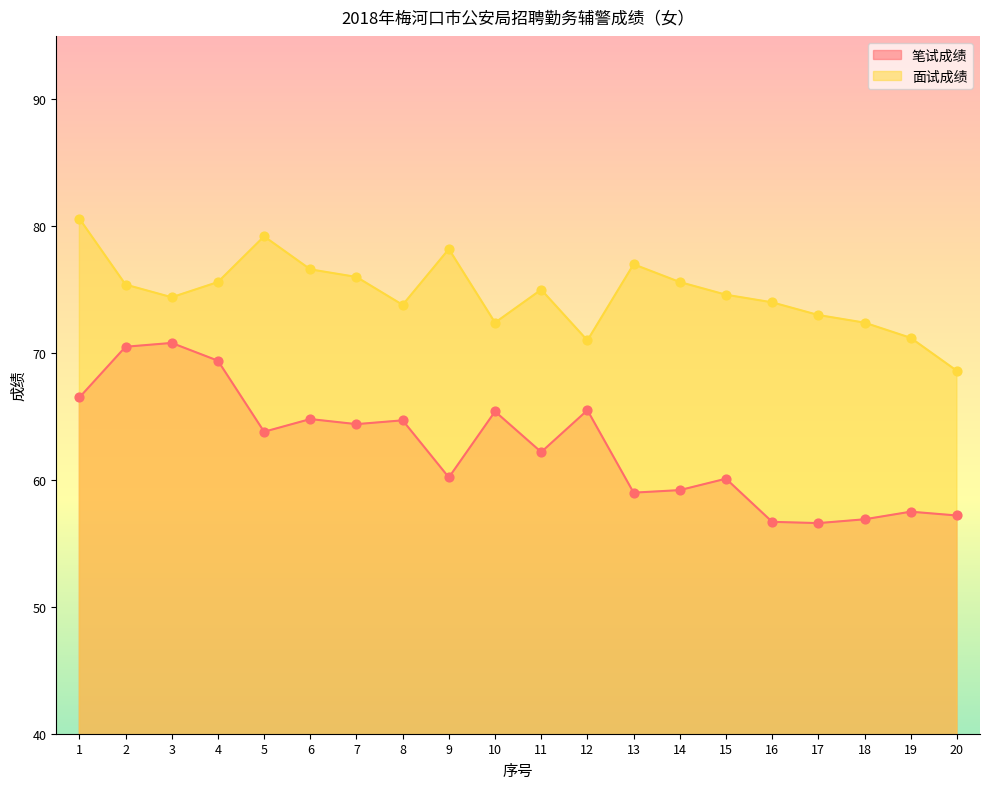

Which series has the largest total across all categories?

面试成绩